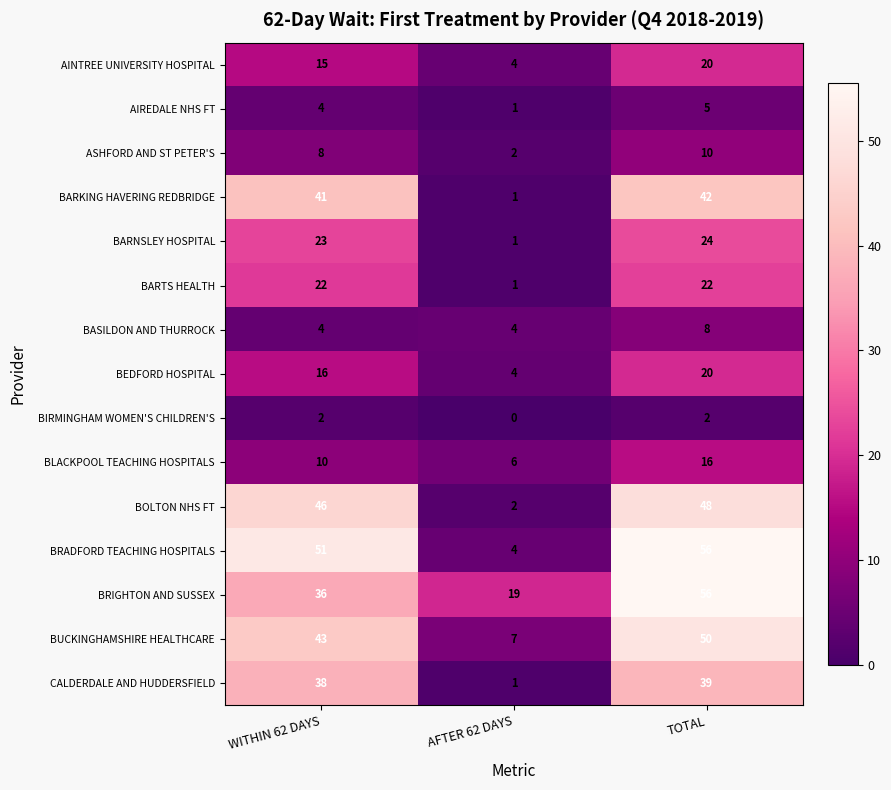

How many distinct data groups are displayed?

15